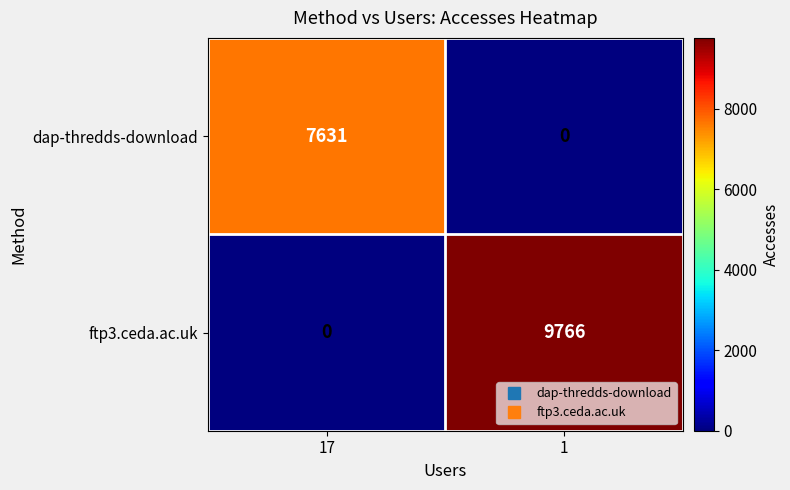

At which label is ftp3.ceda.ac.uk closest to 4883?

17